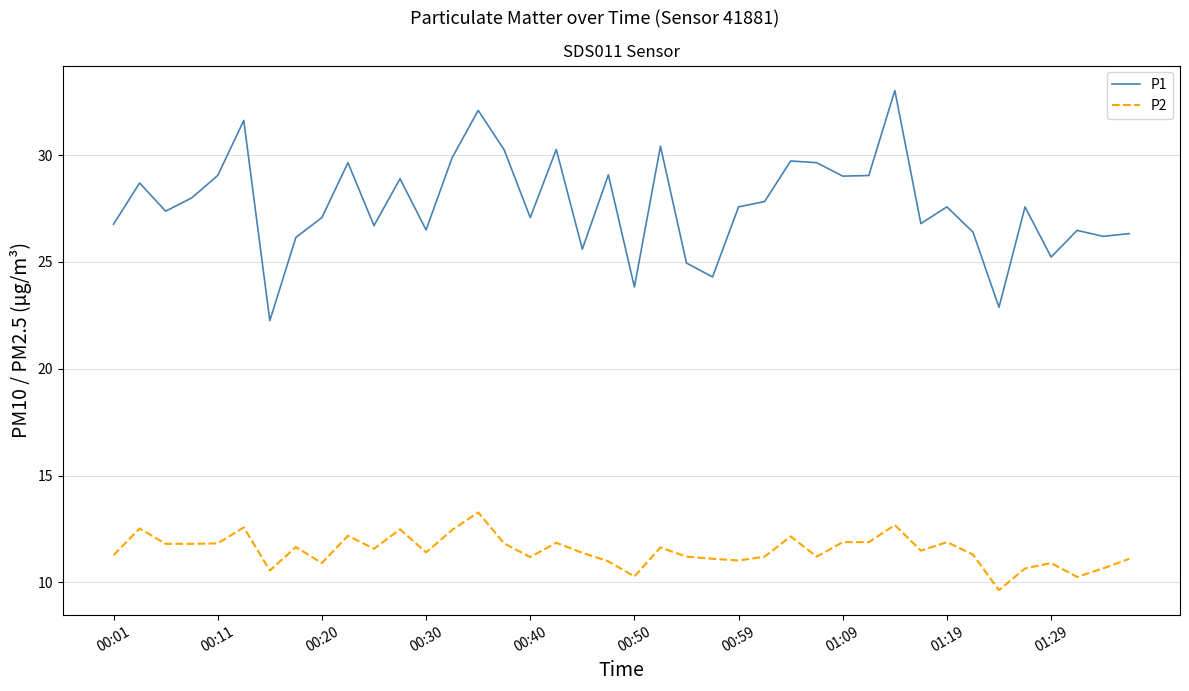

Rank the series by their maximum value, from highest to lowest.

P1, P2